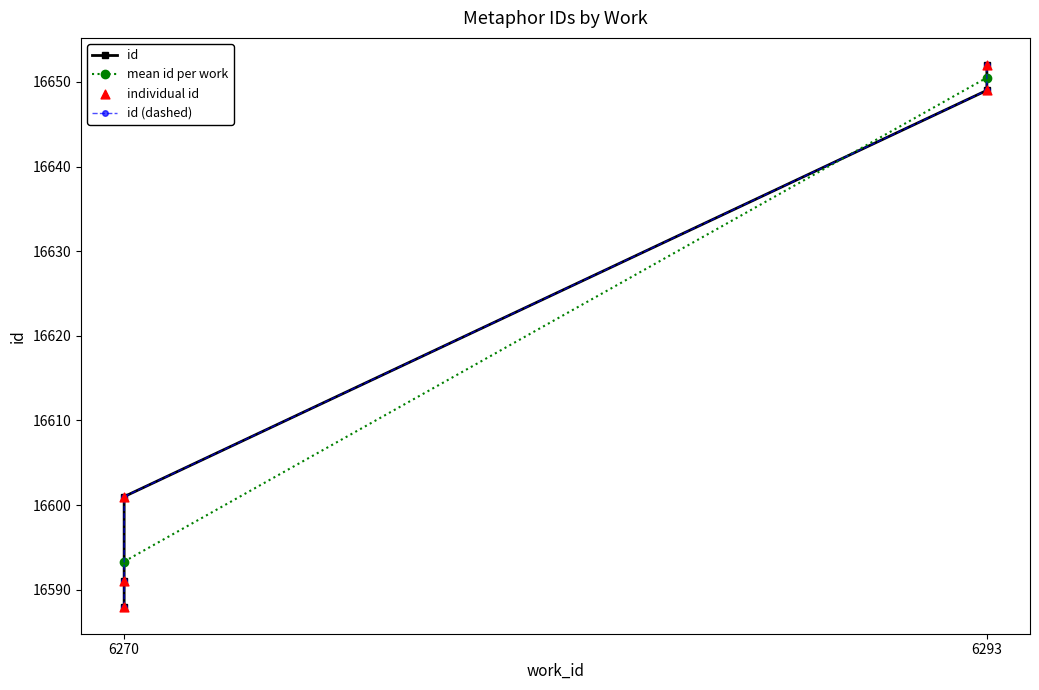

Between 6270 and 6293, which is larger?

6293